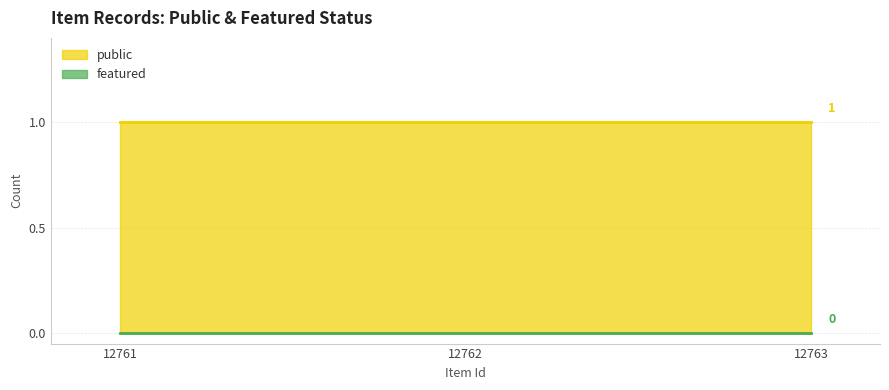

At how many categories does at least one series exceed 0?

3